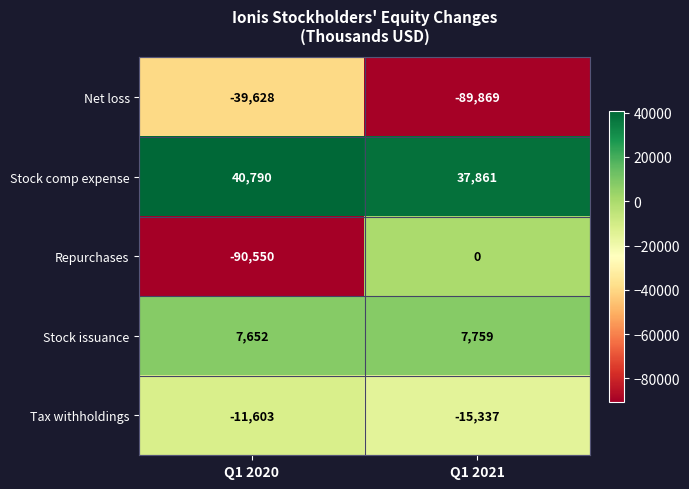

What is the maximum value shown in the chart?

40790